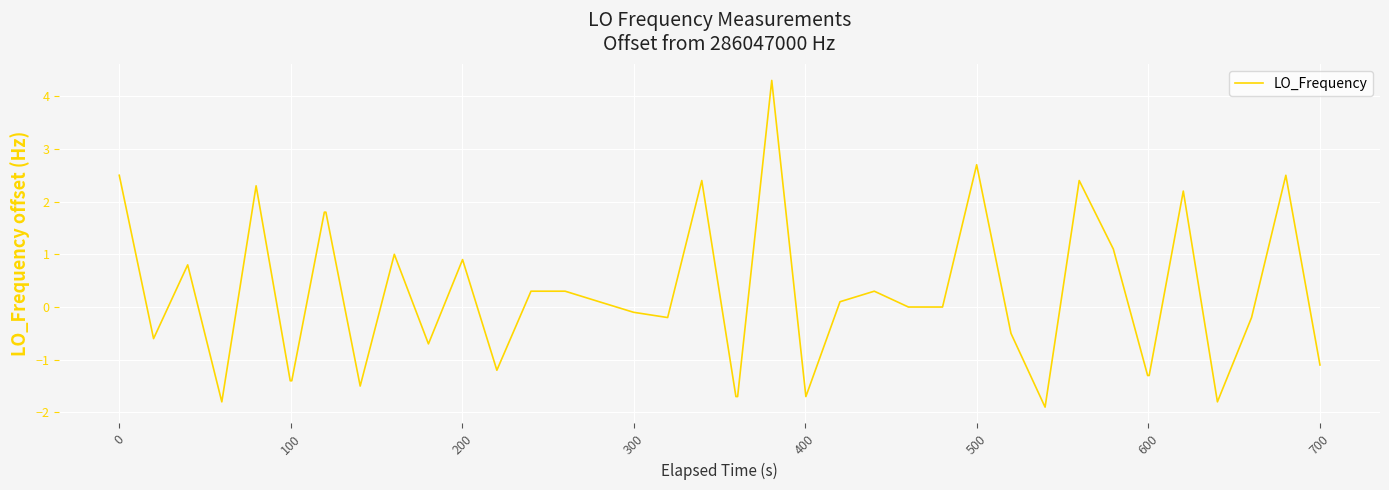

What is the maximum value shown in the chart?

4.3